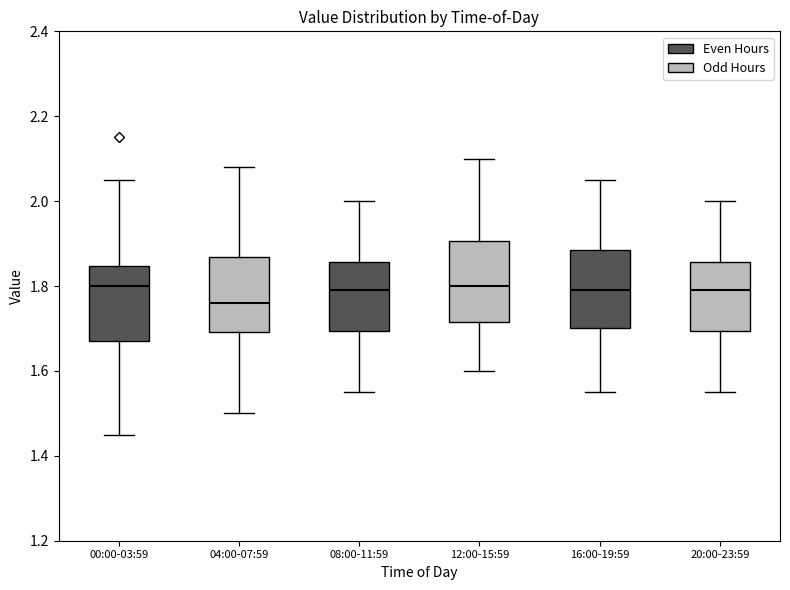

Where does the lower whisker of the box for 00:00-03:59 end on the y-axis? The values are not printed on the chart, so give them approximately, as read against the axis.

1.46